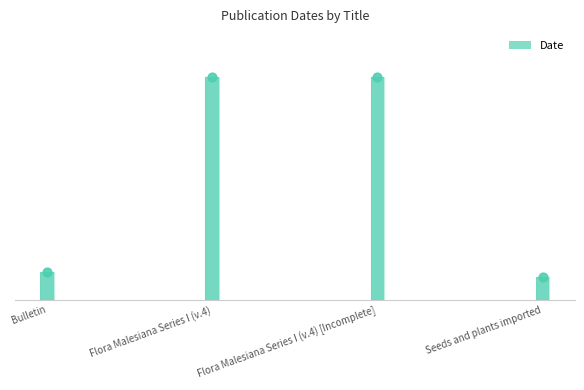

What is the ratio of the value at Flora Malesiana Series I (v.4) [Incomplete] to the value at Flora Malesiana Series I (v.4)?

1.0